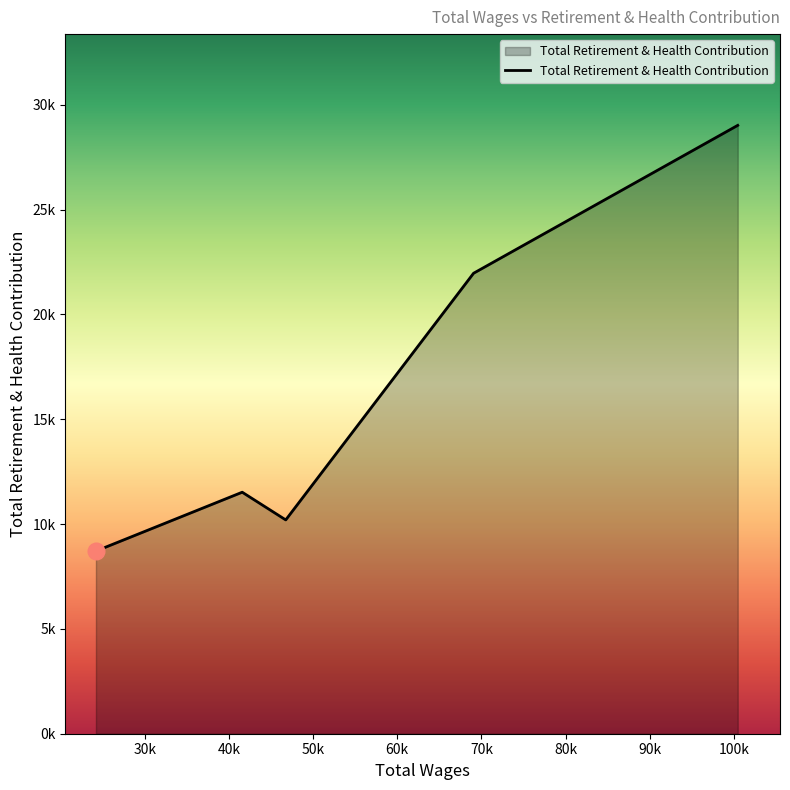

Does the chart have visible grid lines?

No